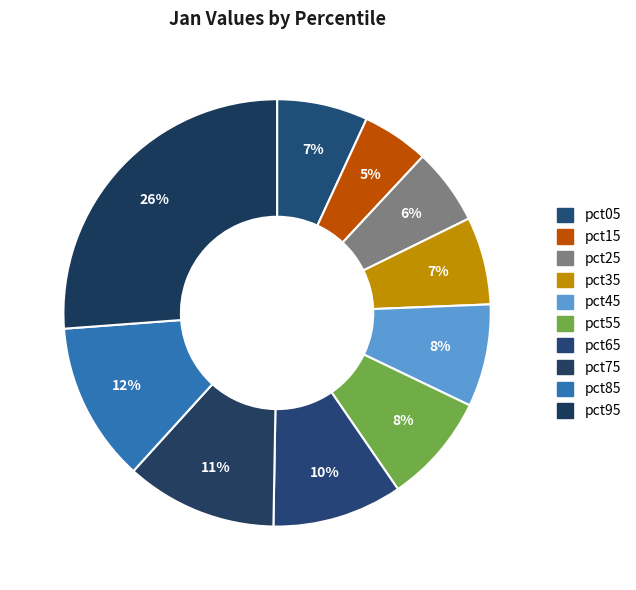

The pct65 slice represents 1% of the pie. True or false?

False